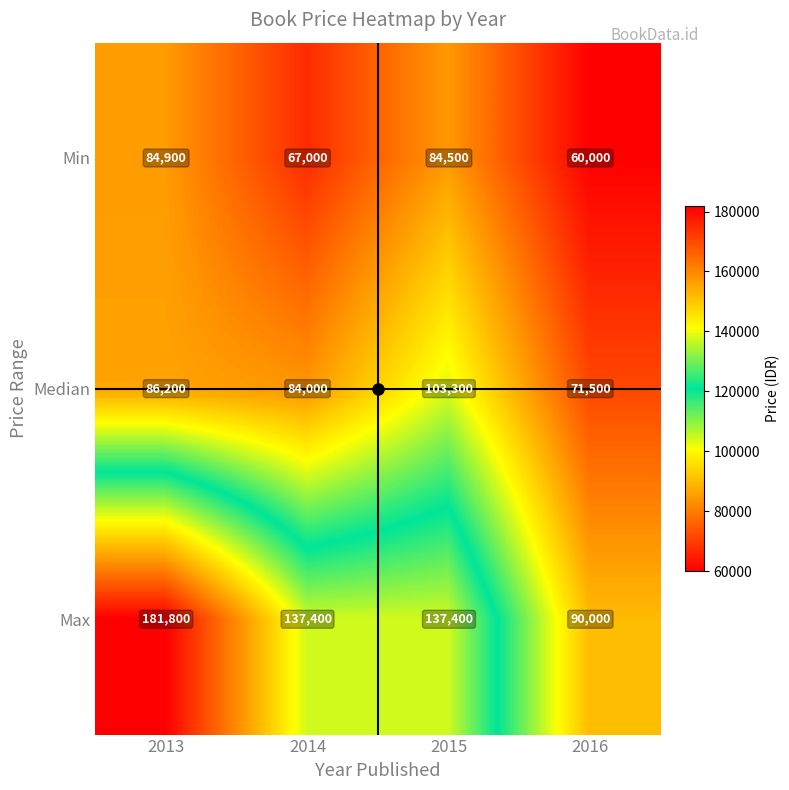

Count the number of data series in this chart.

3